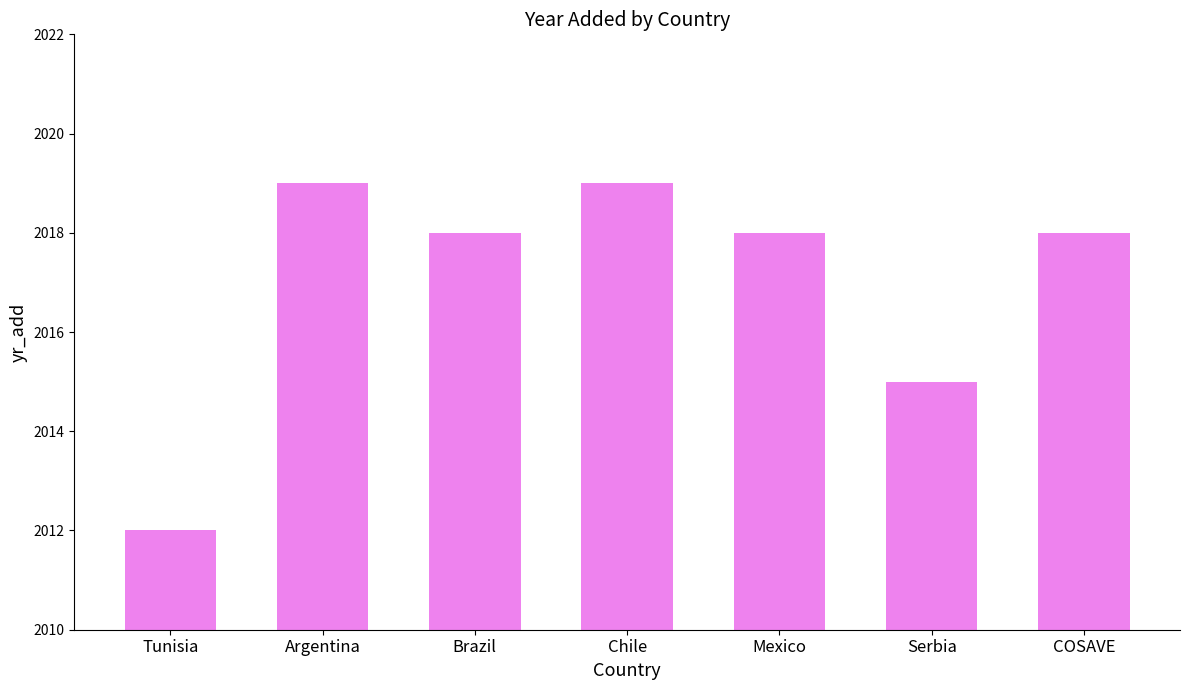

Are the bars grouped side by side (vs. stacked)?

No